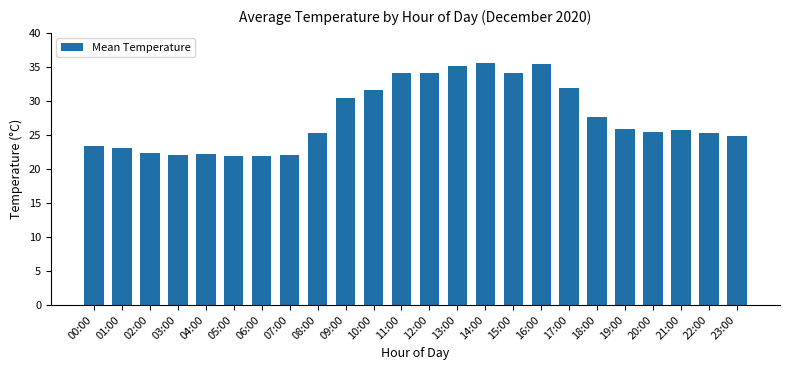

True or false: the data shows 45.3 at 19:00.

False